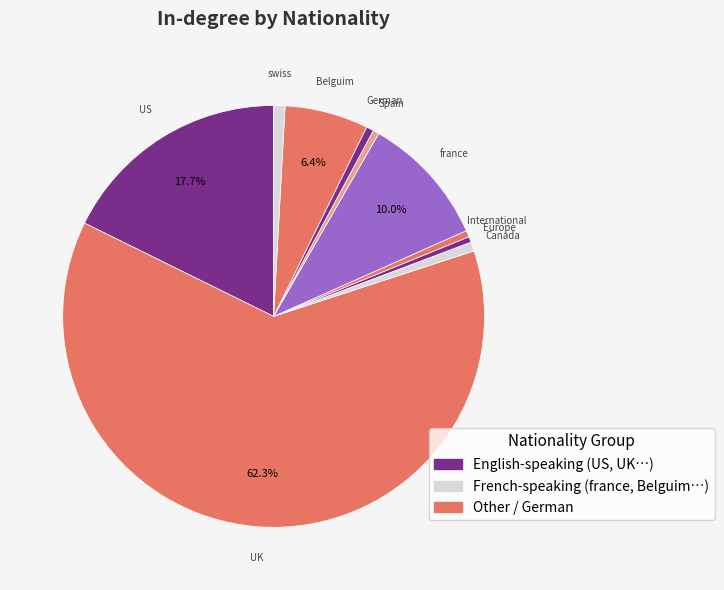

What is the ratio of the value at UK to the value at france?

6.2